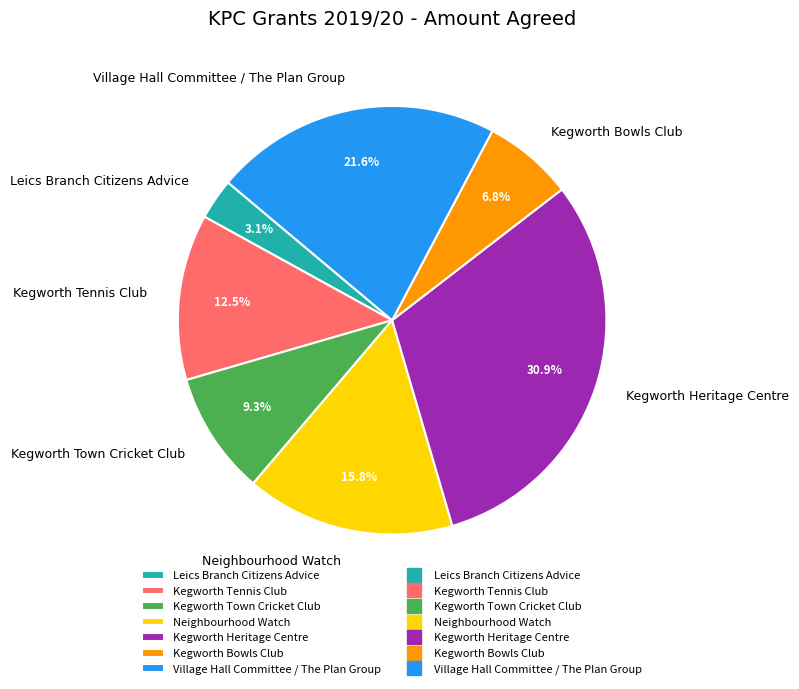

How many segments does this pie chart have?

7